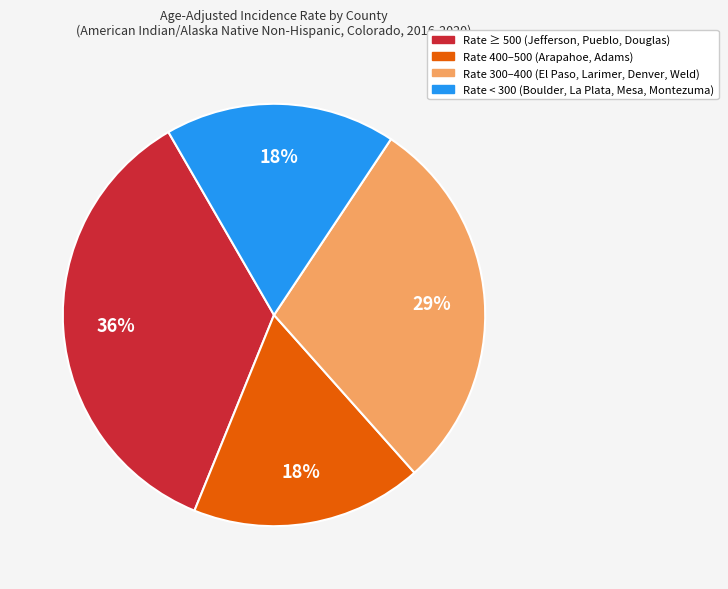

To the nearest percent, what is the average slice percentage?

25%